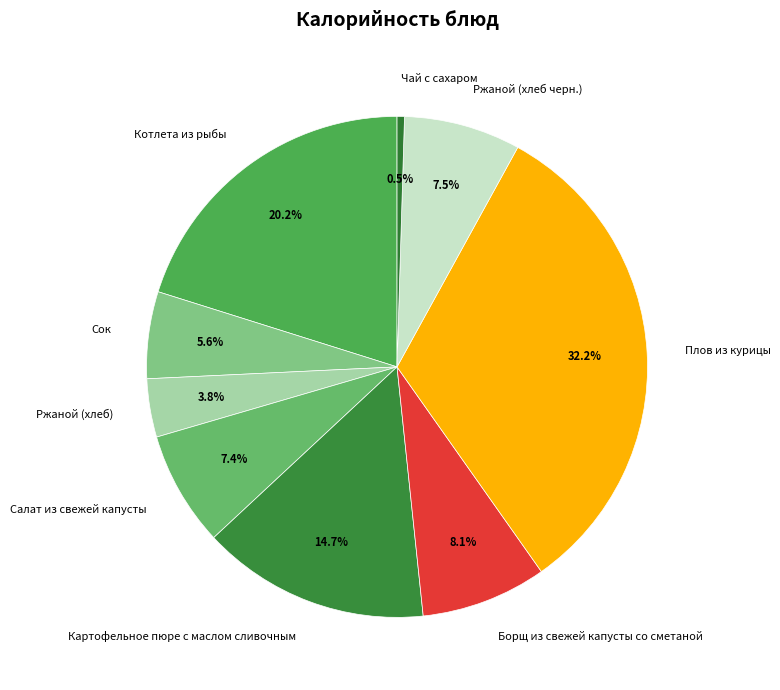

Which has a higher value, Плов из курицы or Салат из свежей капусты?

Плов из курицы